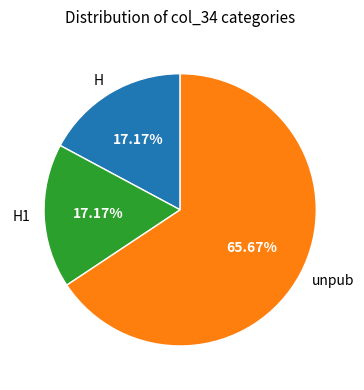

Combined, do H and unpub account for over 50%?

Yes